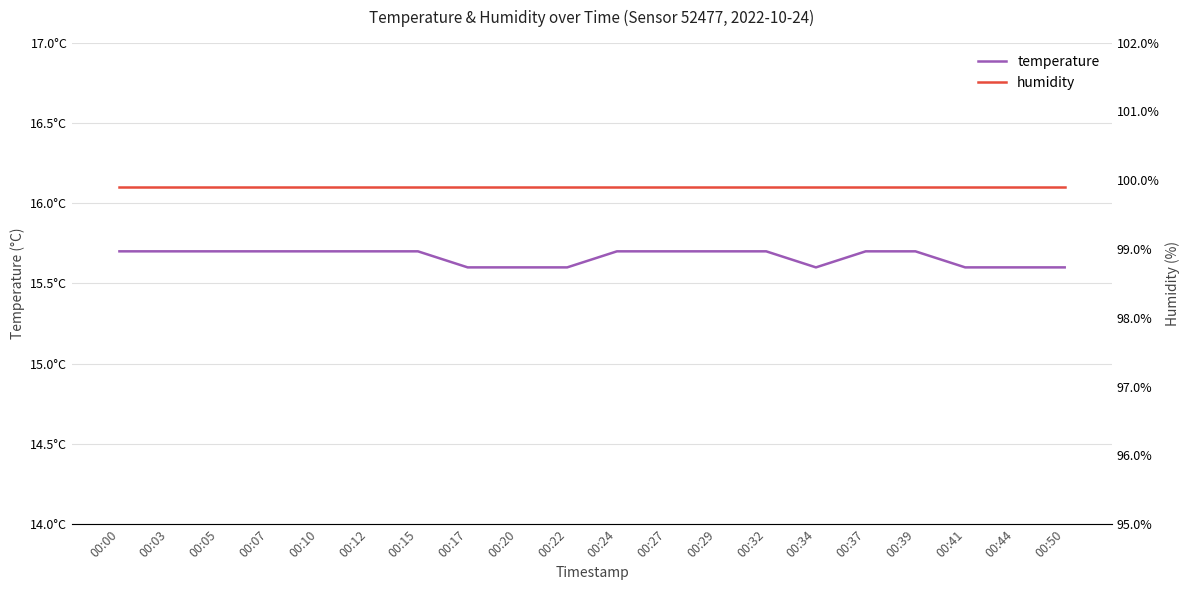

What is the average value of the temperature series?

15.7